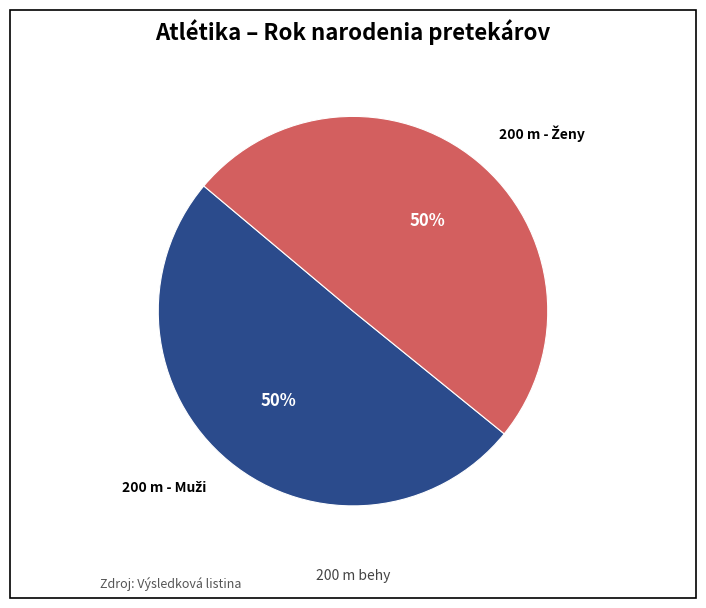

To the nearest percent, what is the average slice percentage?

50%